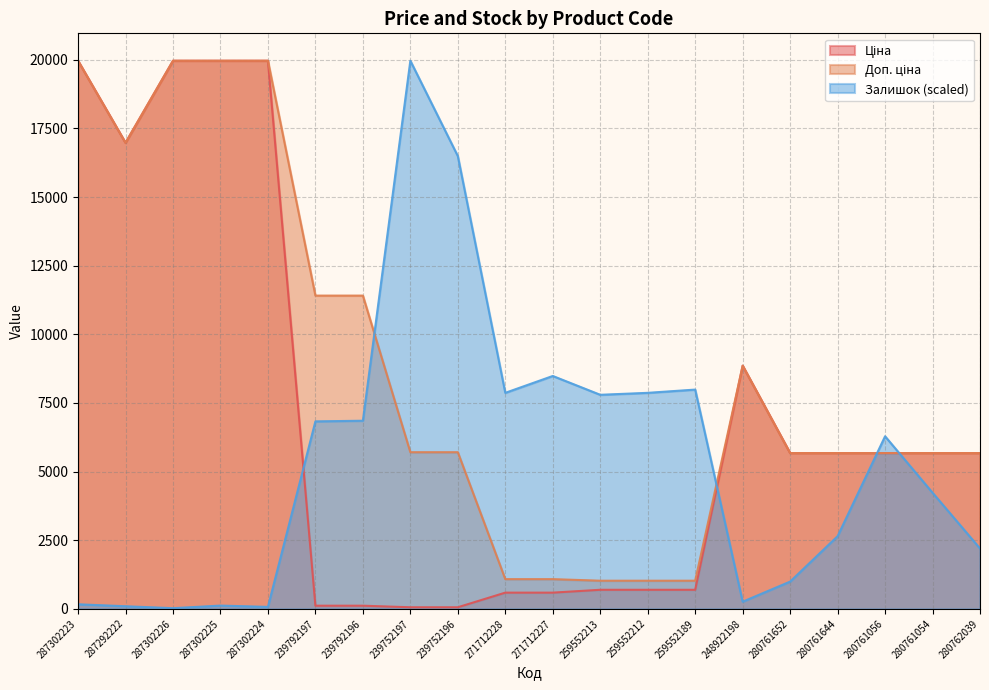

What is the highest value of the Залишок (scaled) series?

19964.2